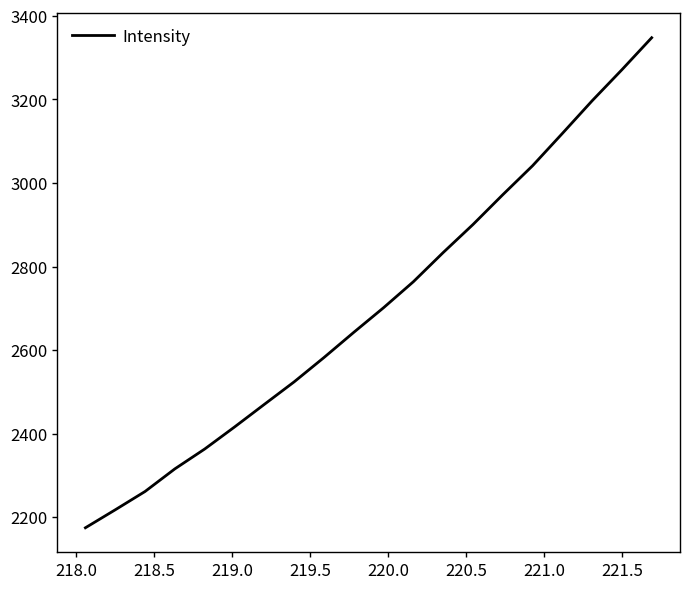

True or false: there are more than 2 points higher than both neighbors.

False